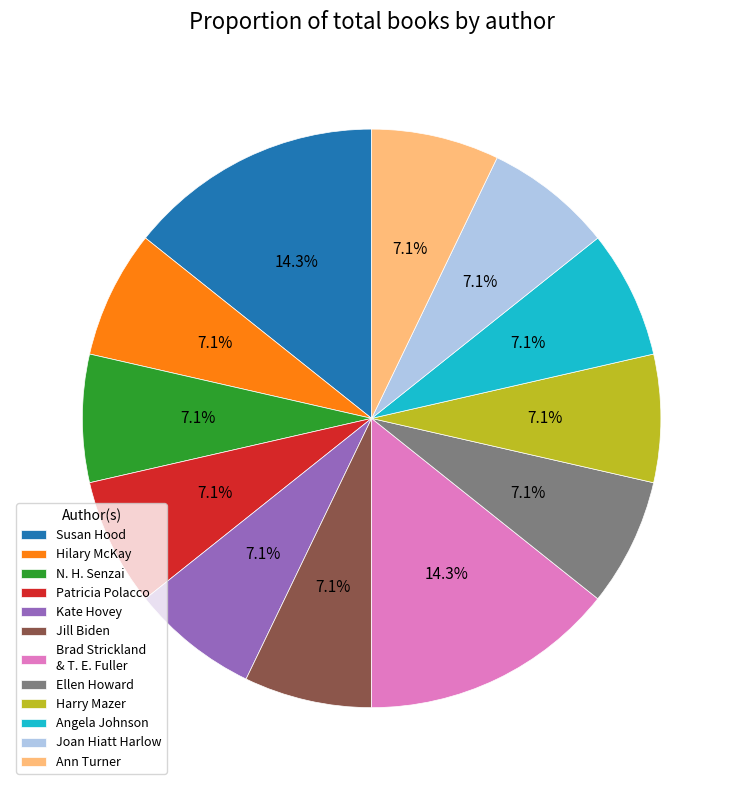

Does Kate Hovey account for over 50% of the chart?

No